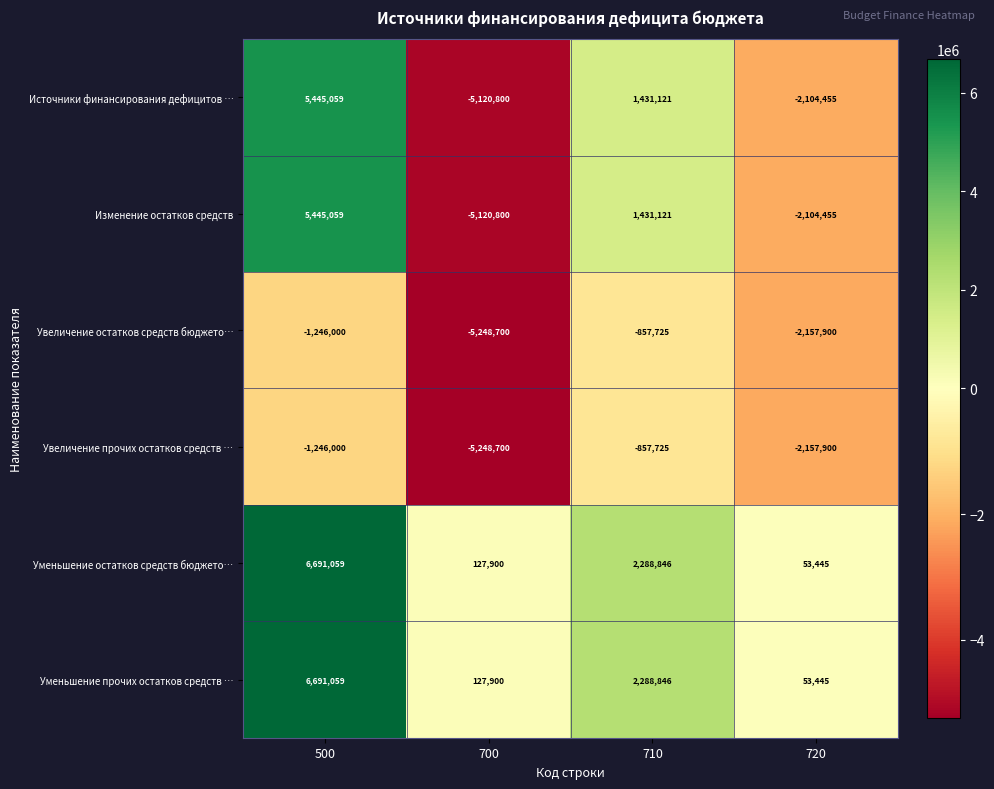

What is the difference between the highest and lowest values at 500?

7937059